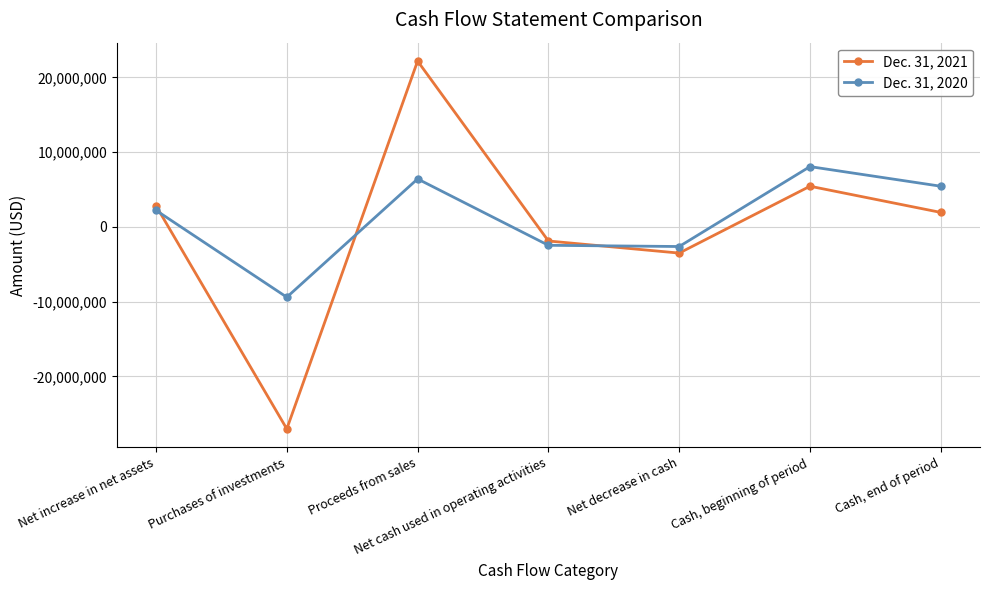

What are all the series names shown in the legend?

Dec. 31, 2021, Dec. 31, 2020